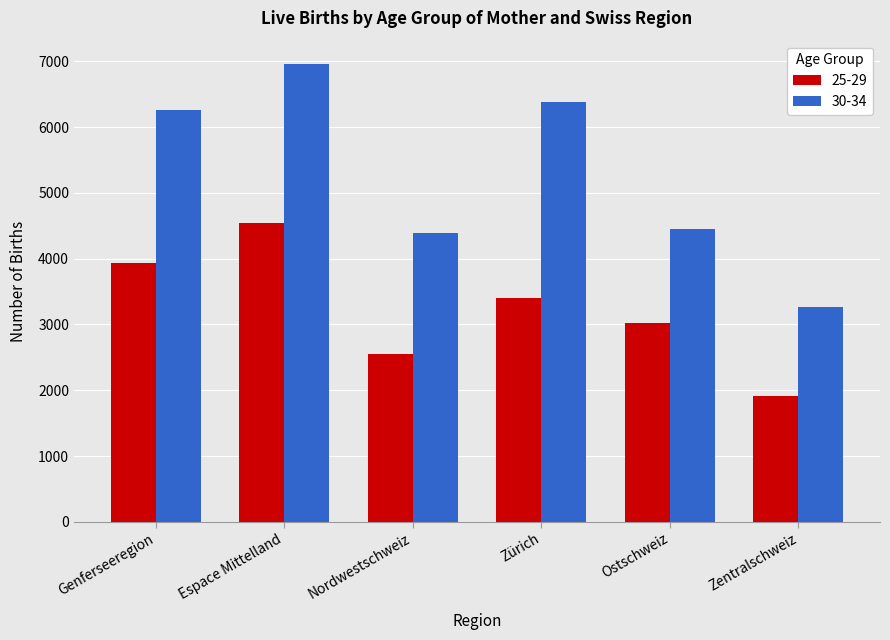

What is the sum of the 30-34 values at Espace Mittelland and Genferseeregion?

13222